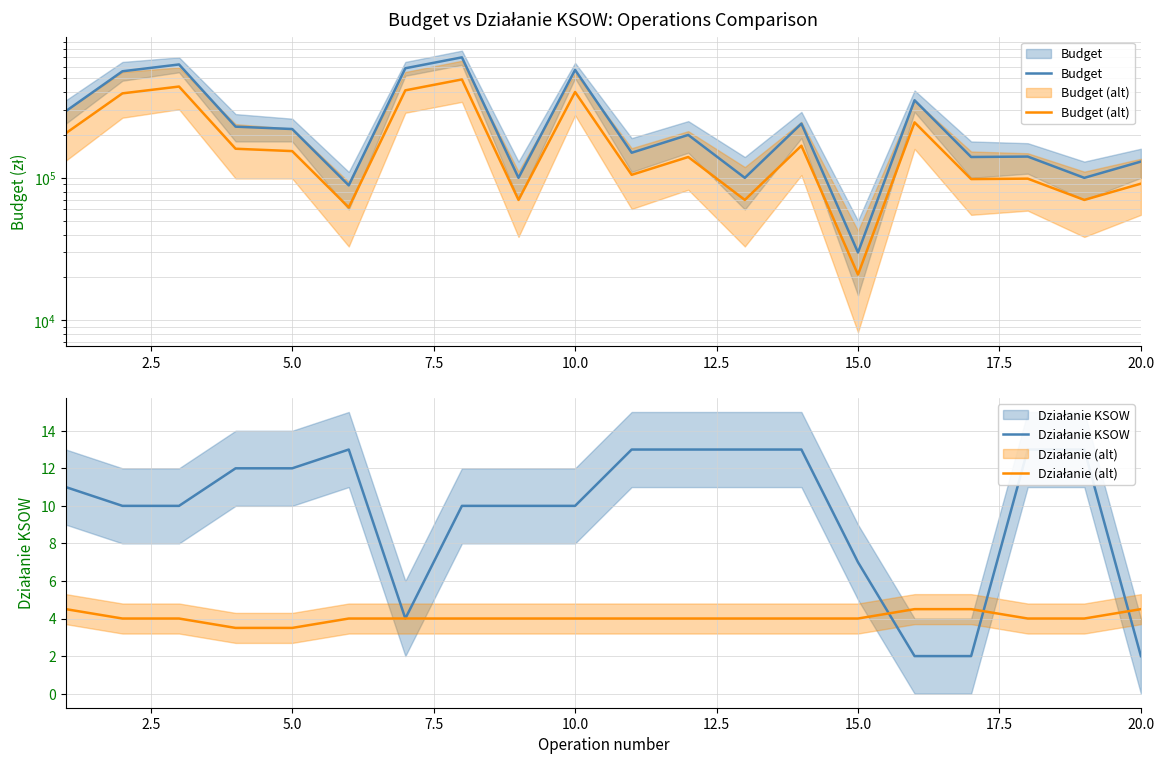

What is the value of the Działanie (alt) point at the 10th from the left?

4.0